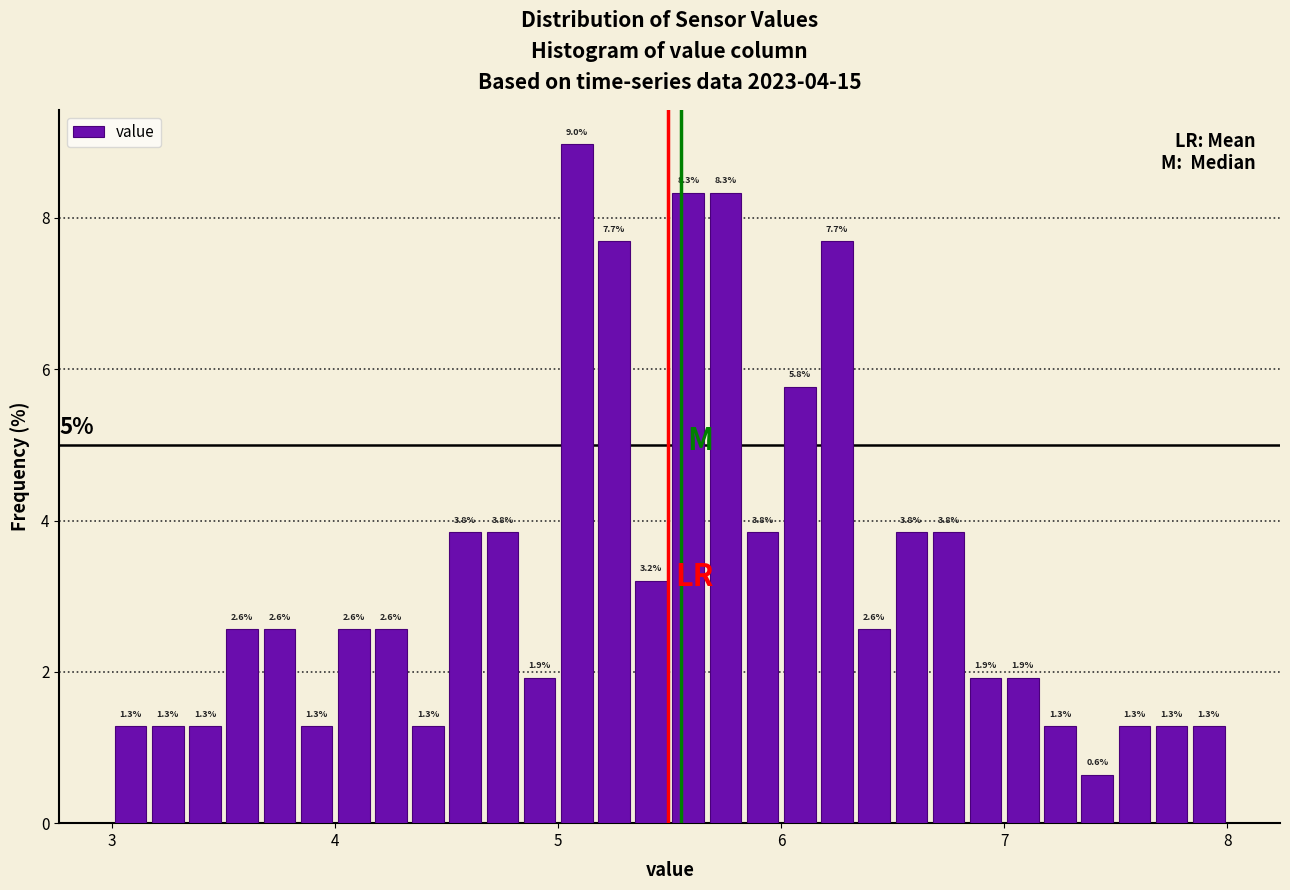

Read against the x-axis, roughly where is the centre of the tallest bar?

5.1